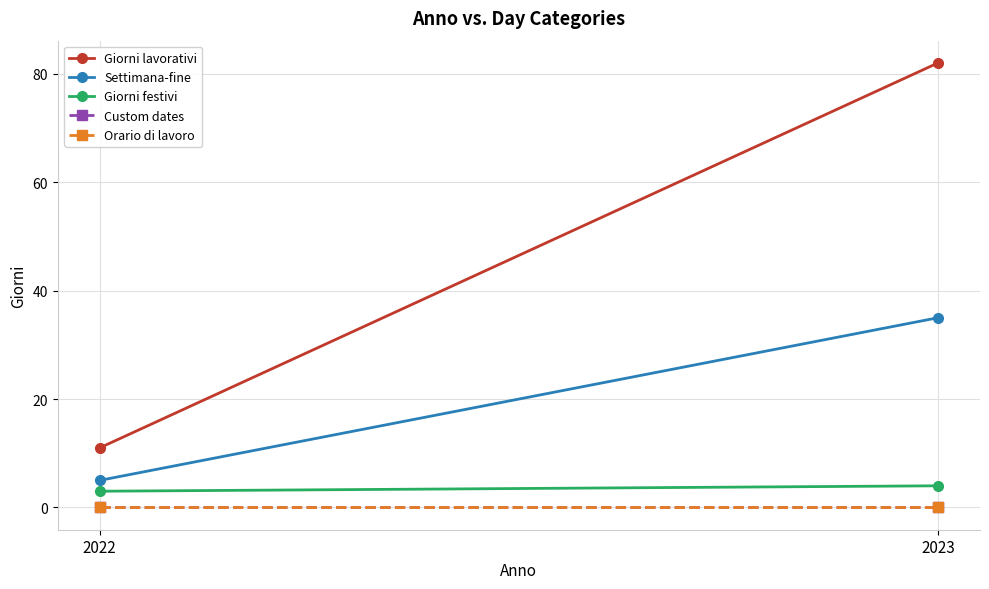

At how many categories does at least one series exceed 36?

1